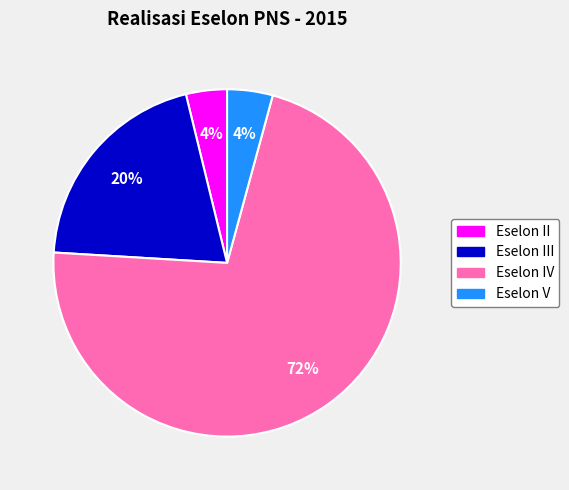

How many slices are in this pie chart?

4